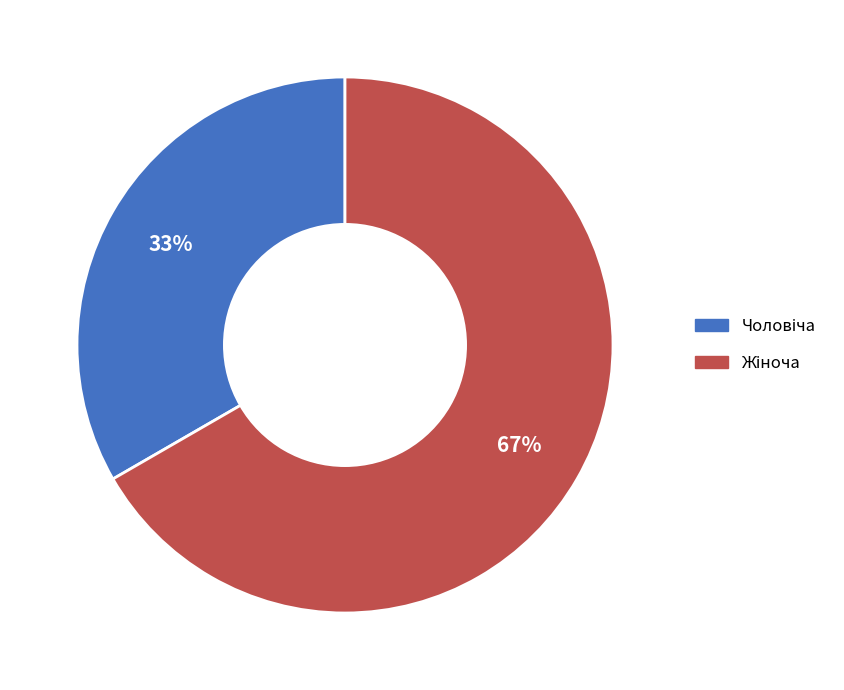

Does any single category account for the majority?

Yes